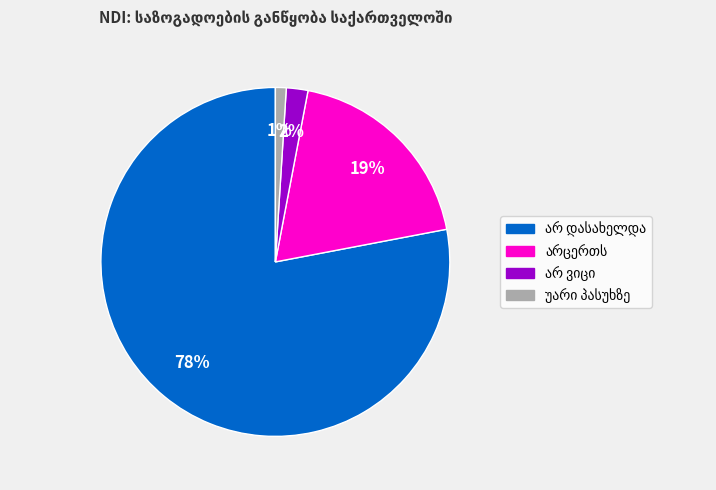

Is there any slice that represents more than half of the pie?

Yes